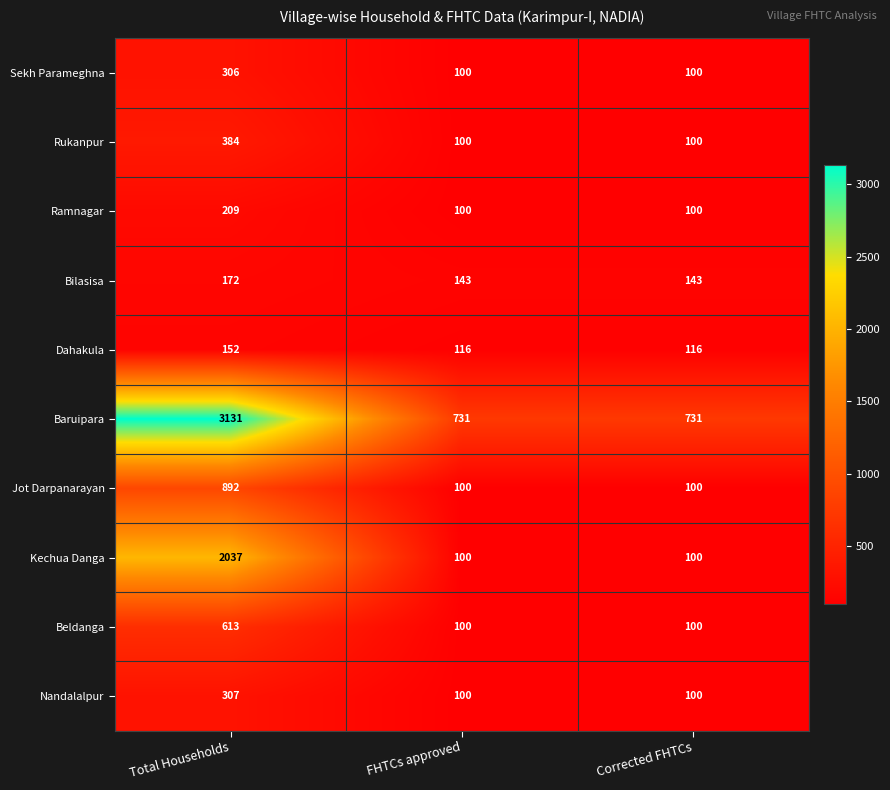

The value of Sekh Parameghna at Corrected FHTCs is 53. True or false?

False